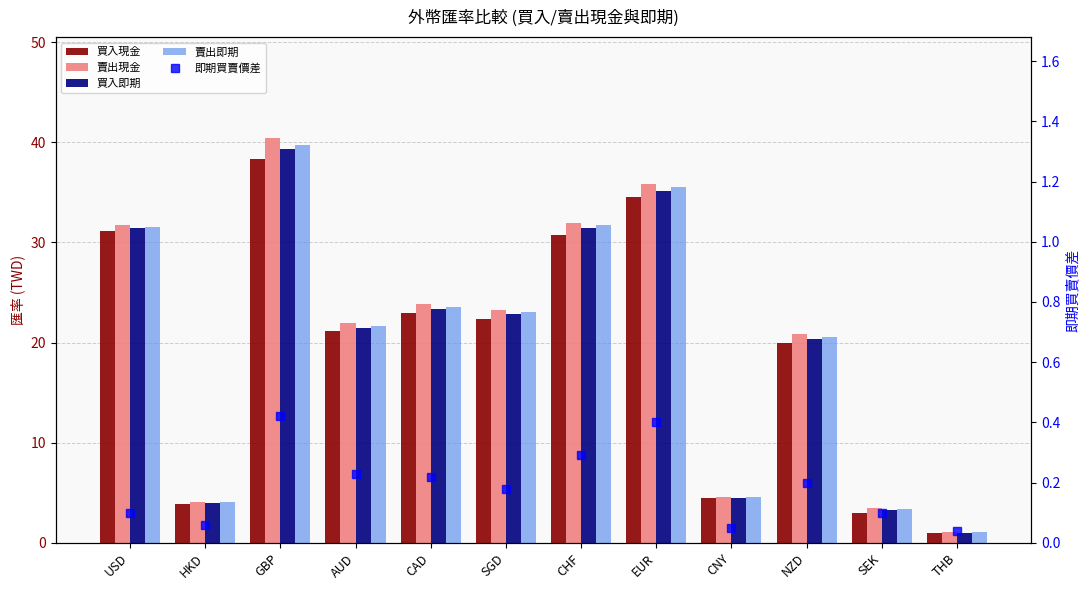

Which series has the largest total across all categories?

賣出現金